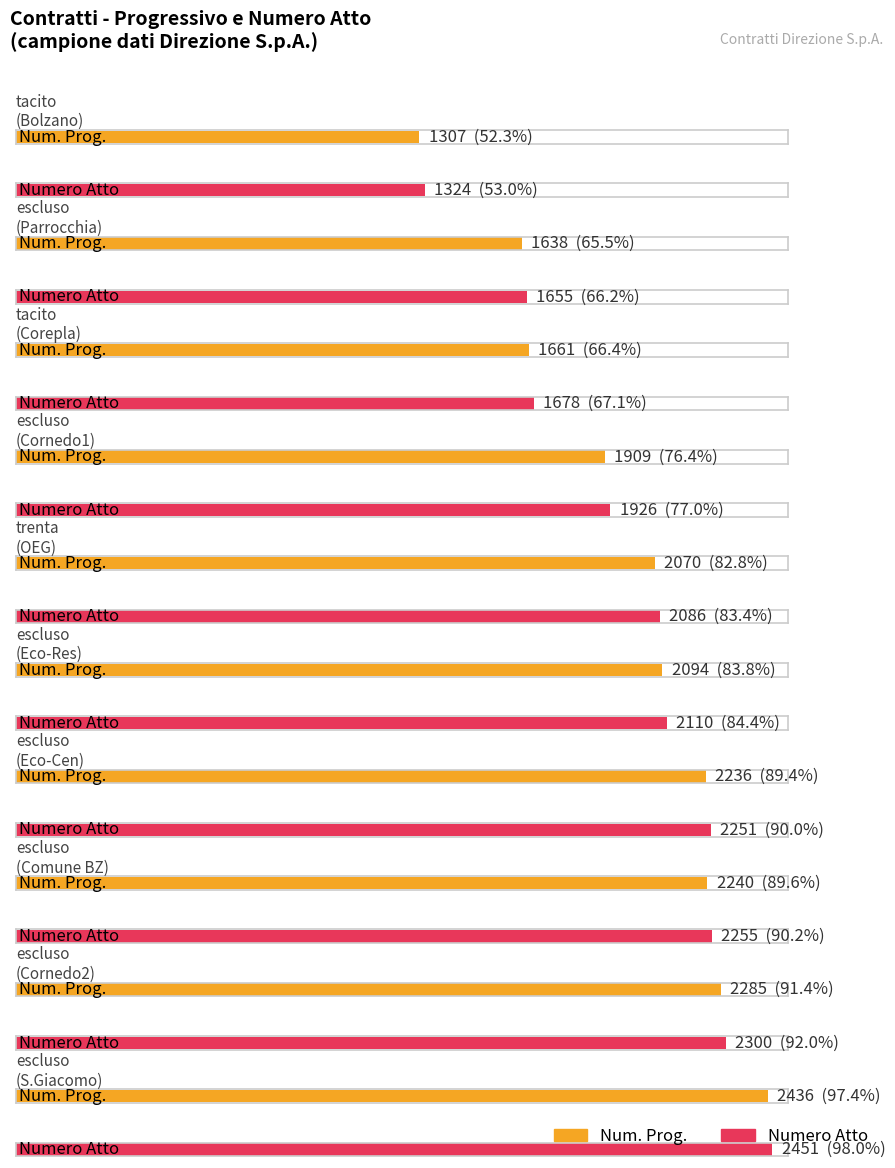

Which series changed the most between rinnovo tacito and rinnovo escluso?

Num. Prog.